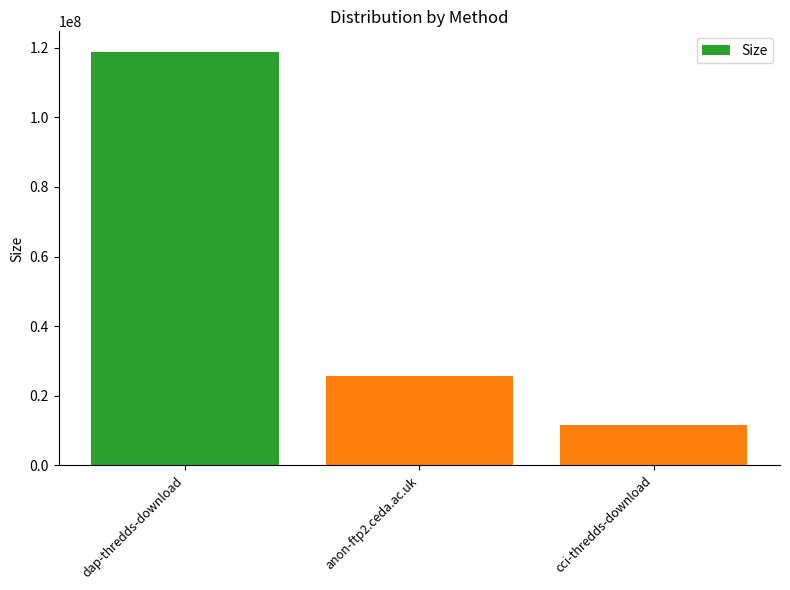

How many values are between 11670733 and 118757310?

3